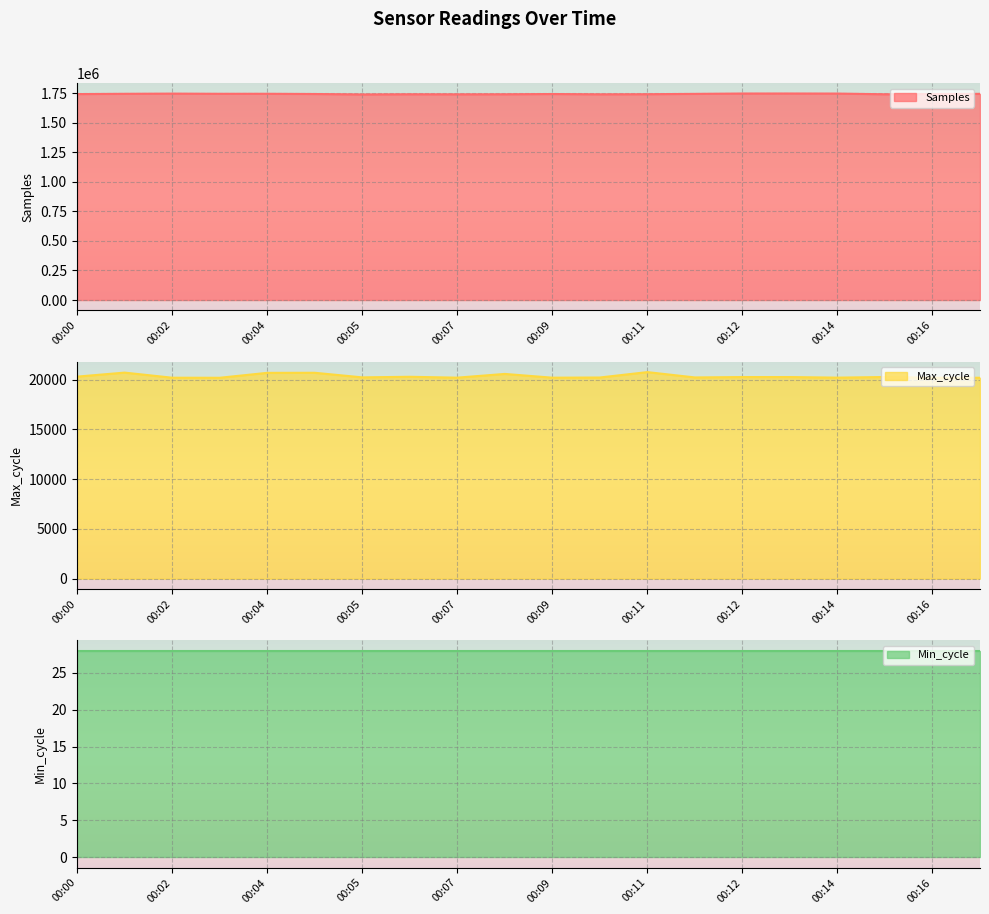

What is the maximum value for Samples?

1746274